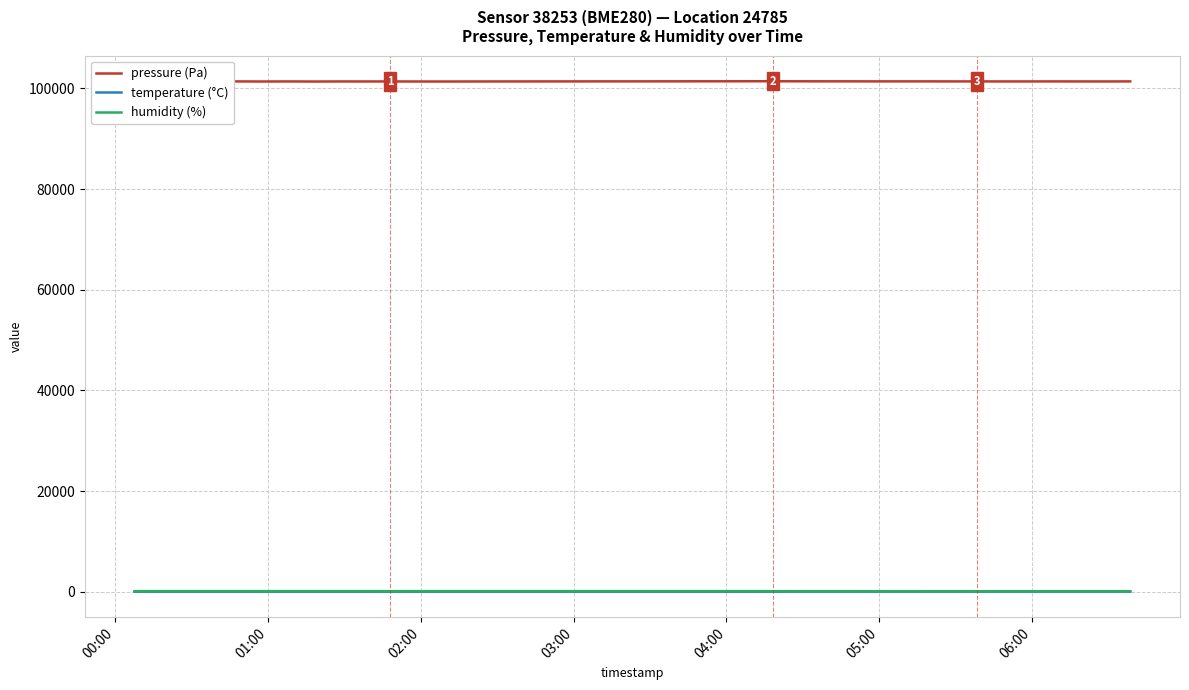

True or false: temperature (°C) and pressure (Pa) intersect in this chart.

False